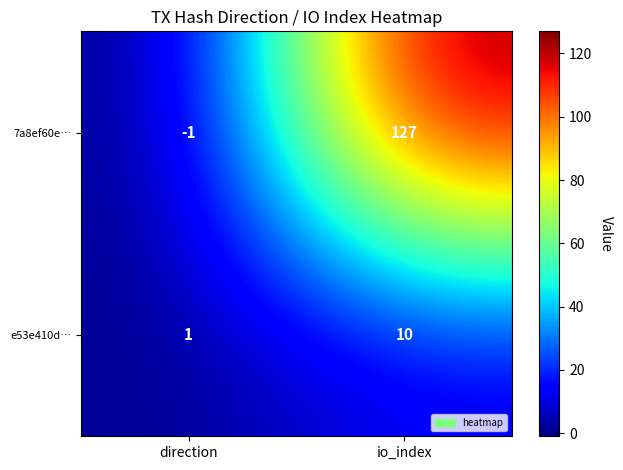

At io_index, list the series in order from smallest to largest.

e53e410d…, 7a8ef60e…